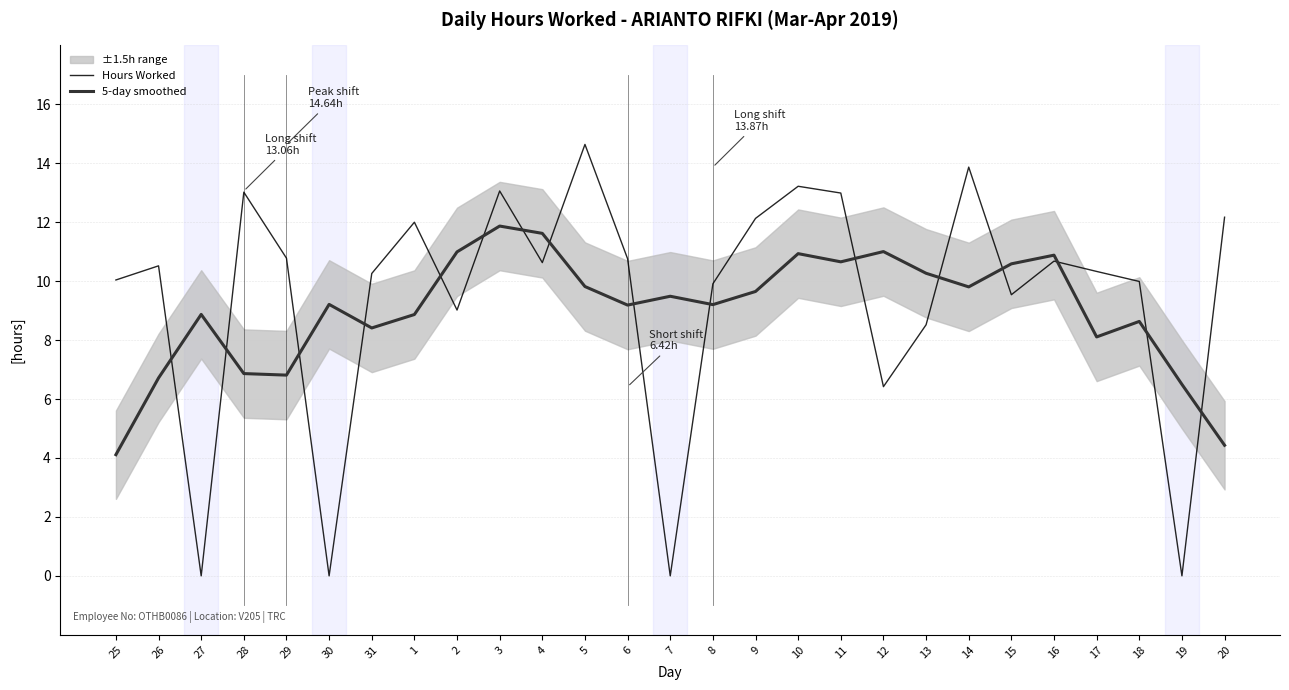

What is the average value of the Hours Worked series?

9.4